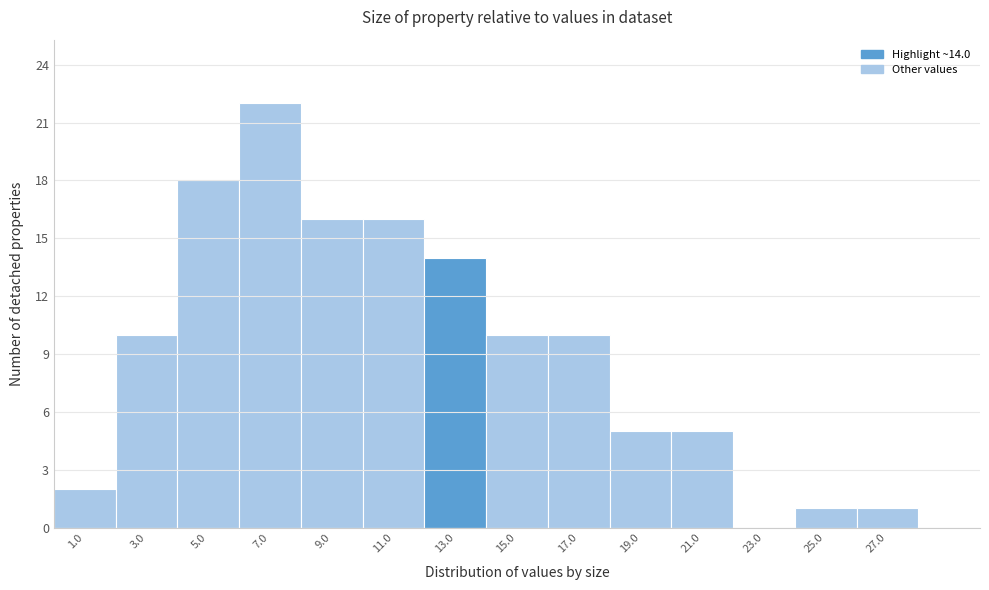

Reading right to left, extract all data points from this chart.

27.0=1	25.0=1	23.0=0	21.0=5	19.0=5	17.0=10	15.0=10	13.0=14	11.0=16	9.0=16	7.0=22	5.0=18	3.0=10	1.0=2